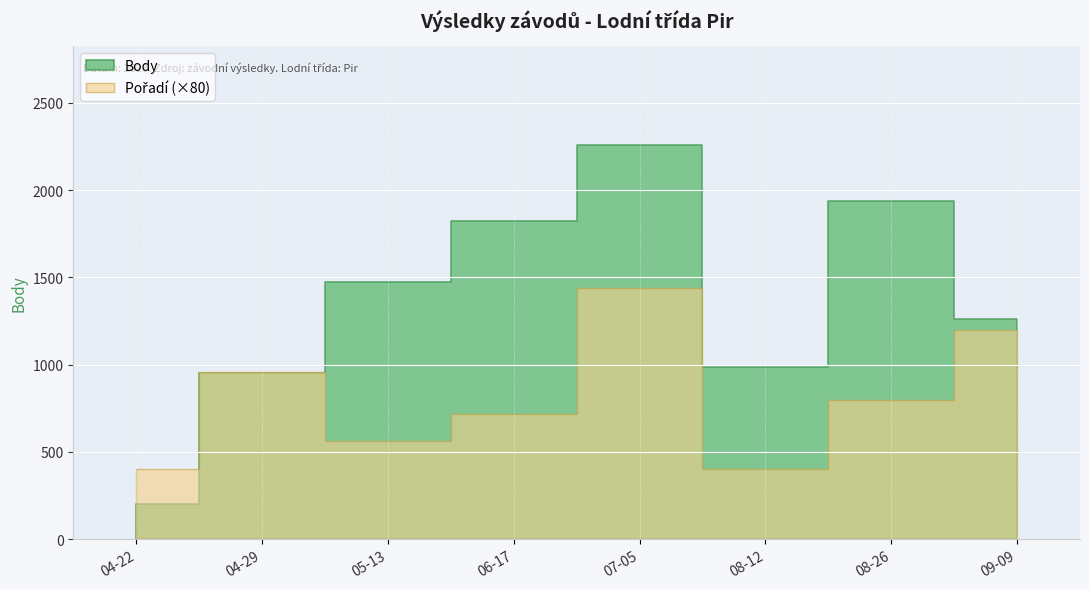

What is the difference between the maximum and minimum values in the Pořadí series?

13